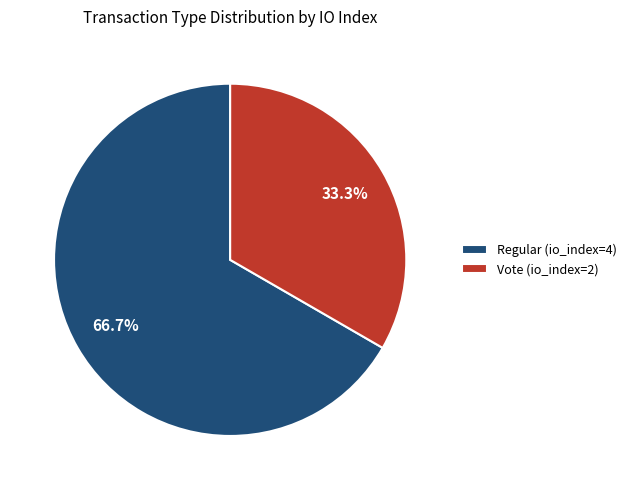

To the nearest percent, what percentage of the pie is Regular (io_index=4)?

67%